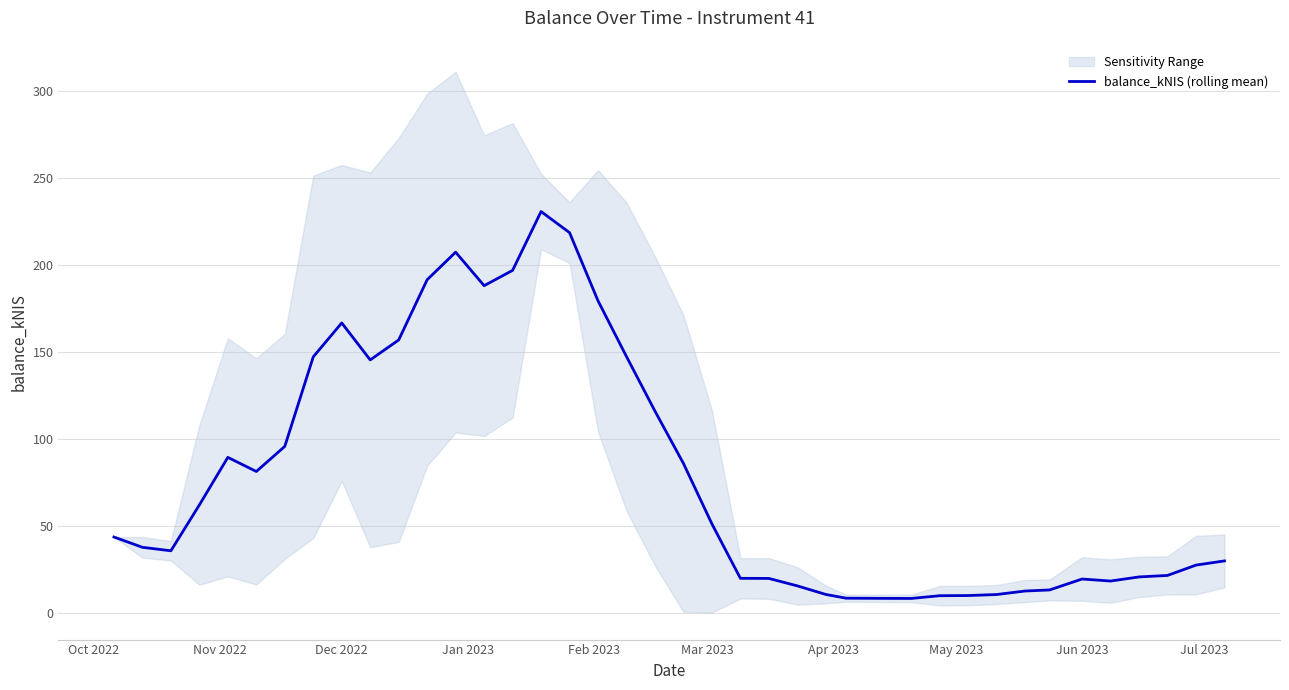

True or false: there are more than 0 points higher than both neighbors.

True